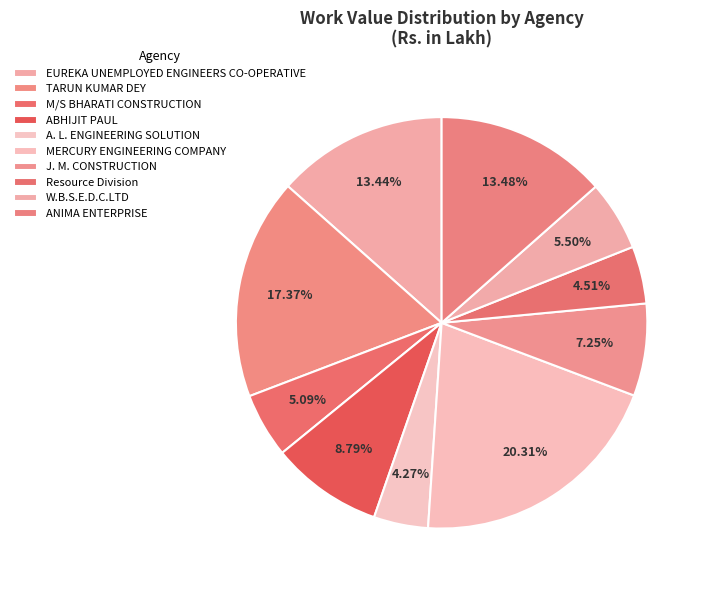

How many slices are in this pie chart?

10